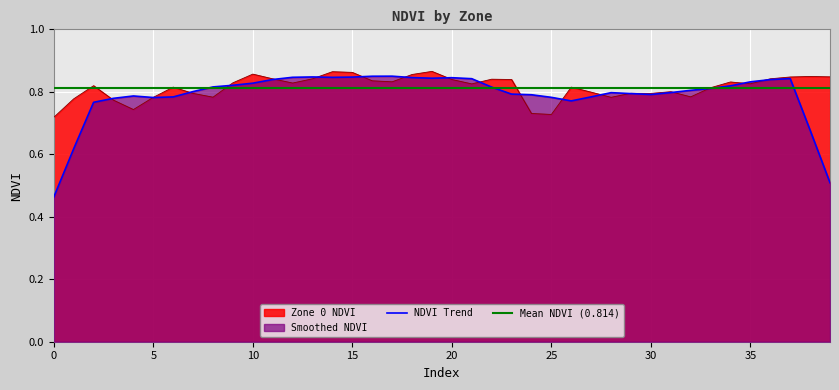

List the labels in order of value, smallest first.

0, 25, 24, 4, 3, 1, 5, 28, 8, 32, 7, 30, 29, 27, 31, 33, 26, 6, 2, 21, 35, 12, 9, 34, 17, 16, 23, 20, 22, 11, 36, 13, 37, 39, 38, 18, 10, 15, 14, 19